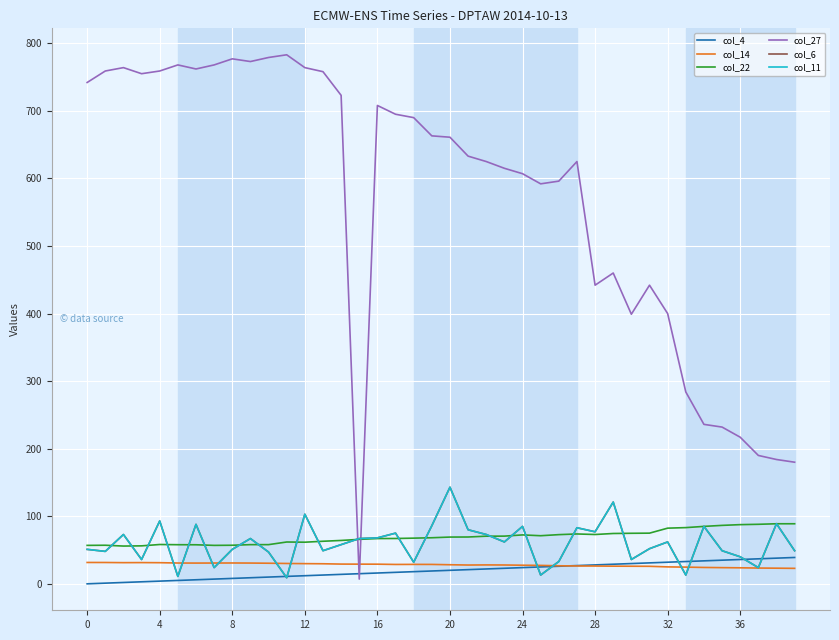

At which label does col_4 first exceed 20?

21